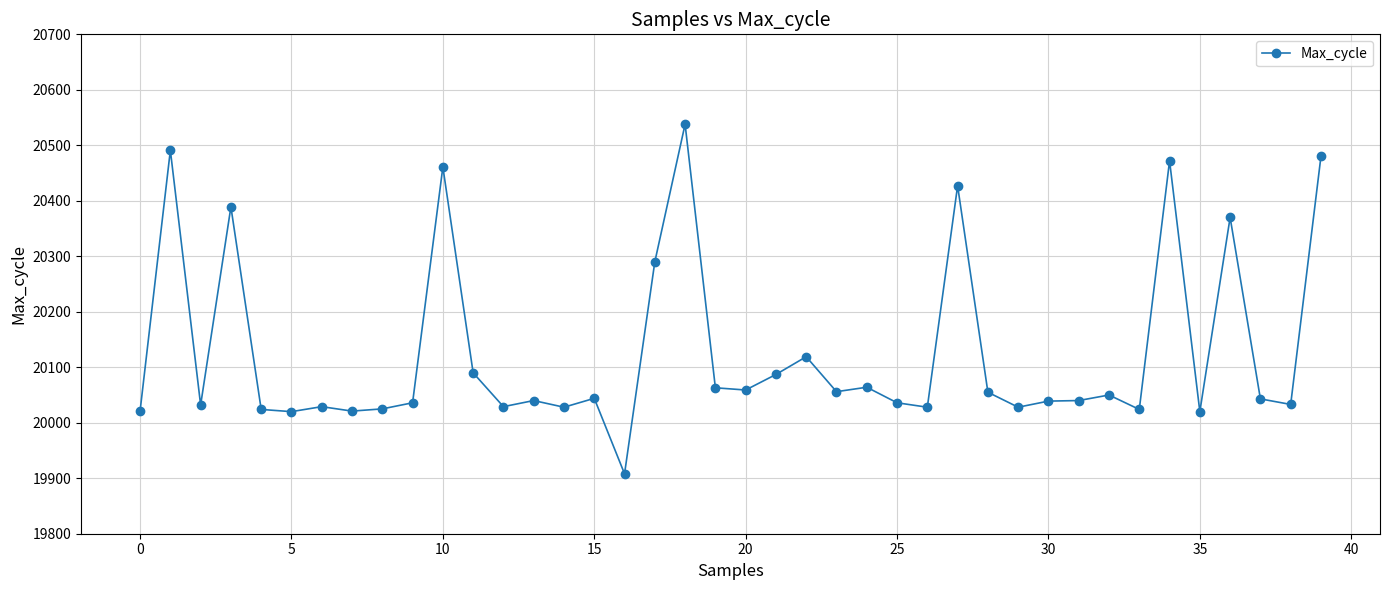

What is the value of the 1st point from the left?

20021